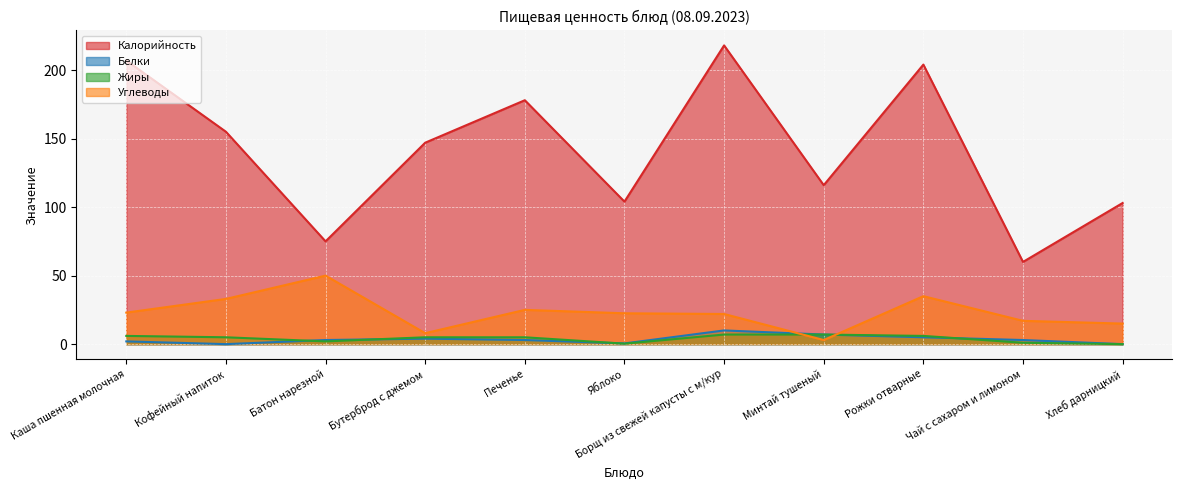

Which series has the largest range (max minus min)?

Калорийность